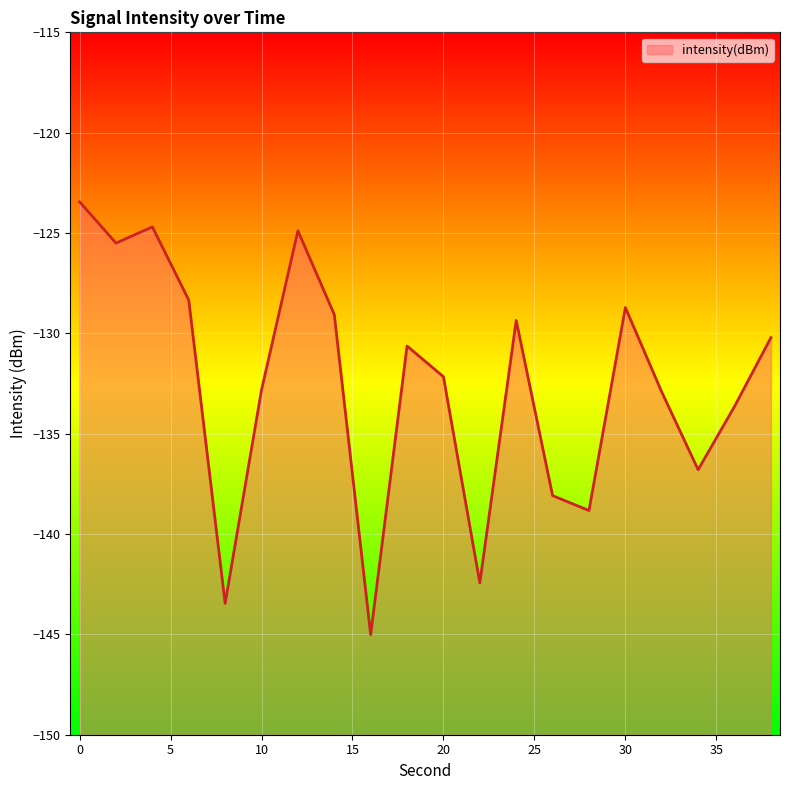

How many interior local peaks (higher than both neighbors) does the data have?

5